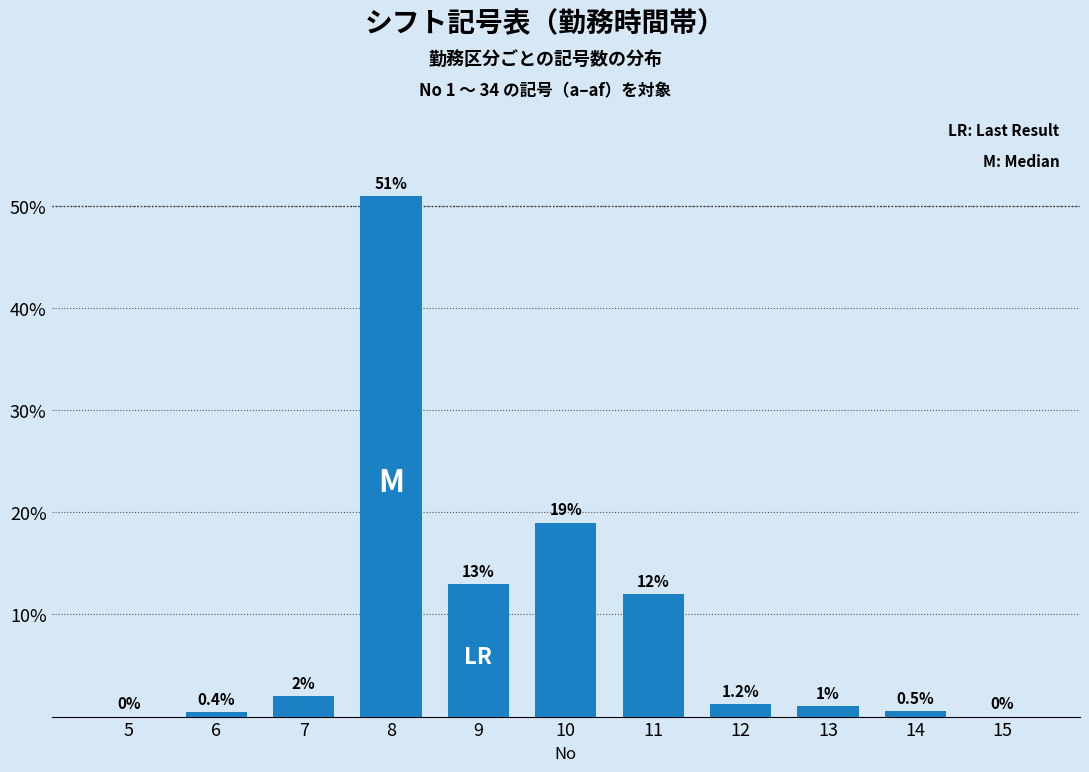

Reading left to right, extract all data points from this chart.

5=0.0	6=0.4	7=2.0	8=51.0	9=13.0	10=19.0	11=12.0	12=1.2	13=1.0	14=0.5	15=0.0